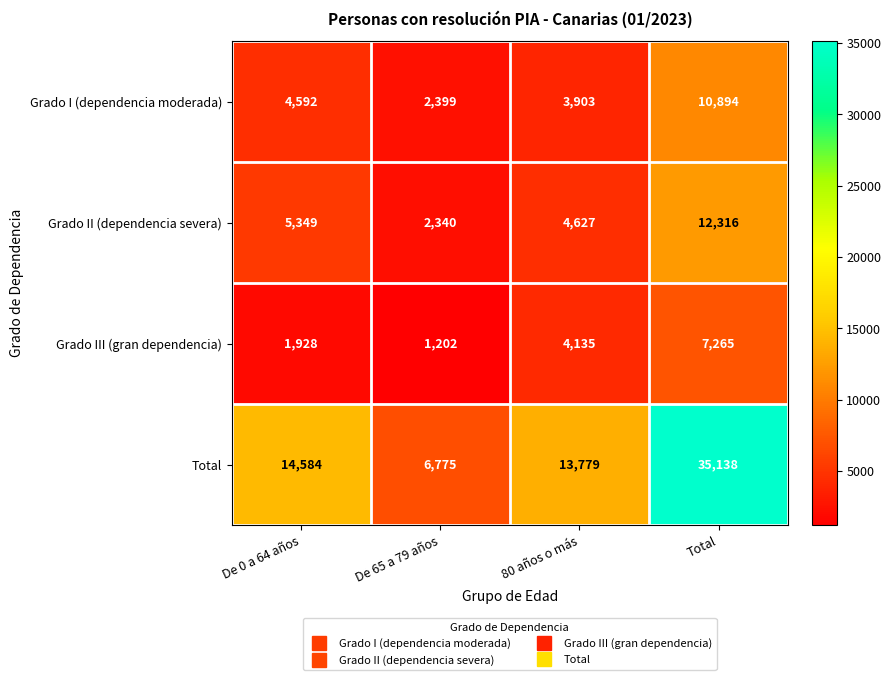

Which series changed the most between 80 años o más and Total?

Total